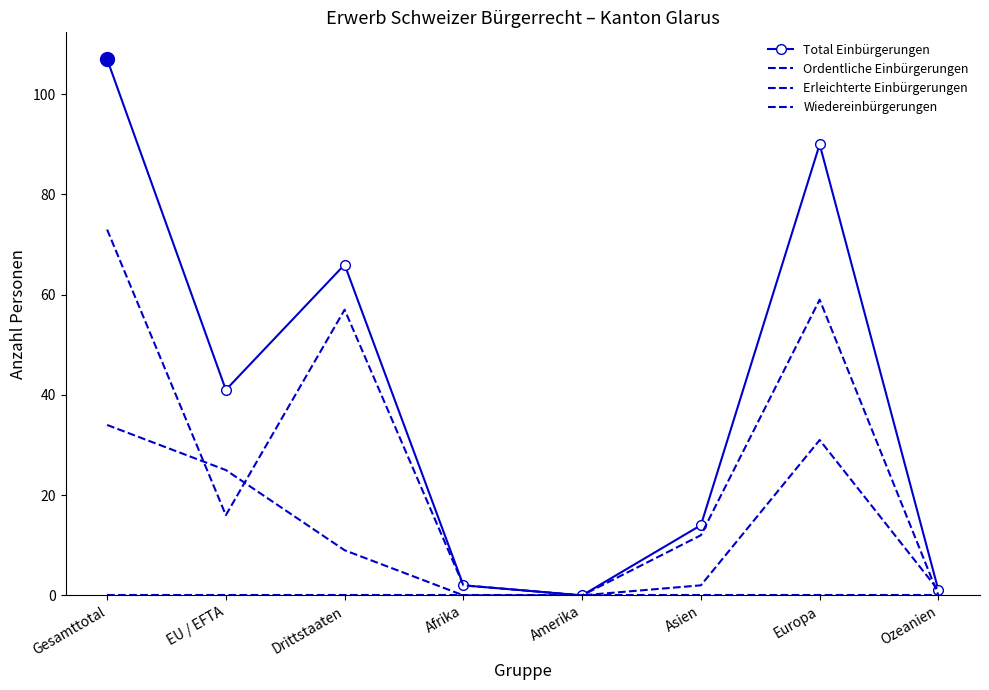

What is the difference between the Ordentliche Einbürgerungen values at EU / EFTA and Afrika?

14